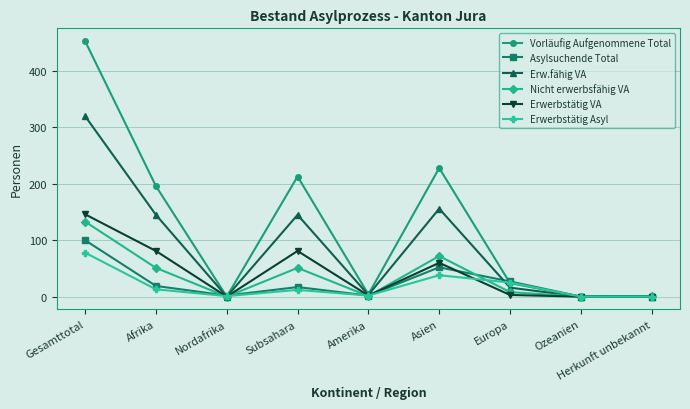

At how many categories does at least one series exceed 179?

4